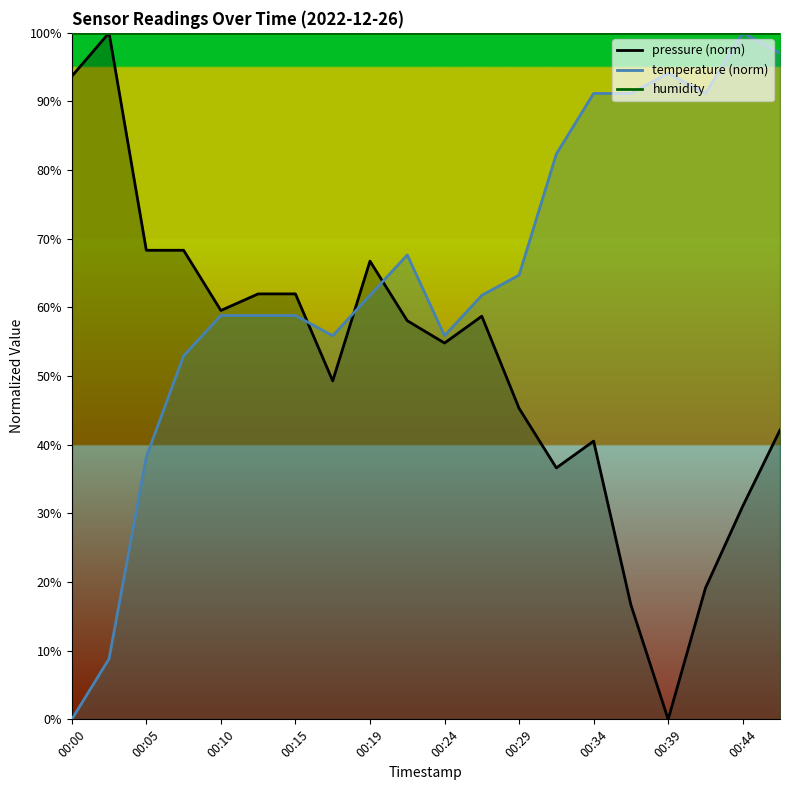

At how many categories does at least one series exceed 68?

11